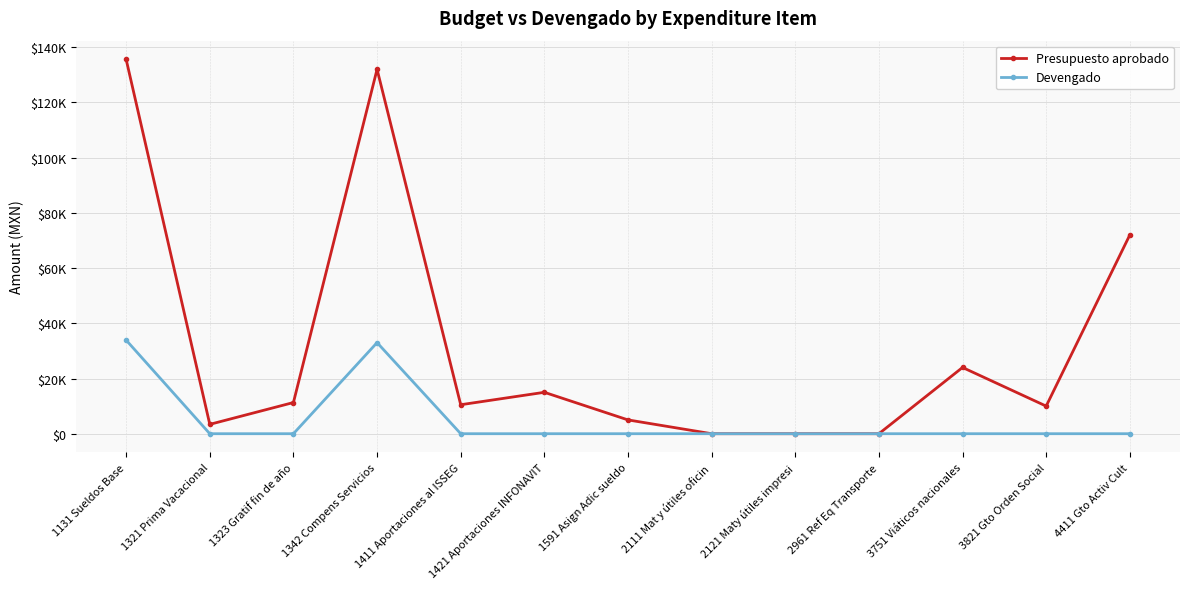

What is the difference between the Presupuesto aprobado values at 1321 Prima Vacacional and 2121 Maty útiles impresi?

3390